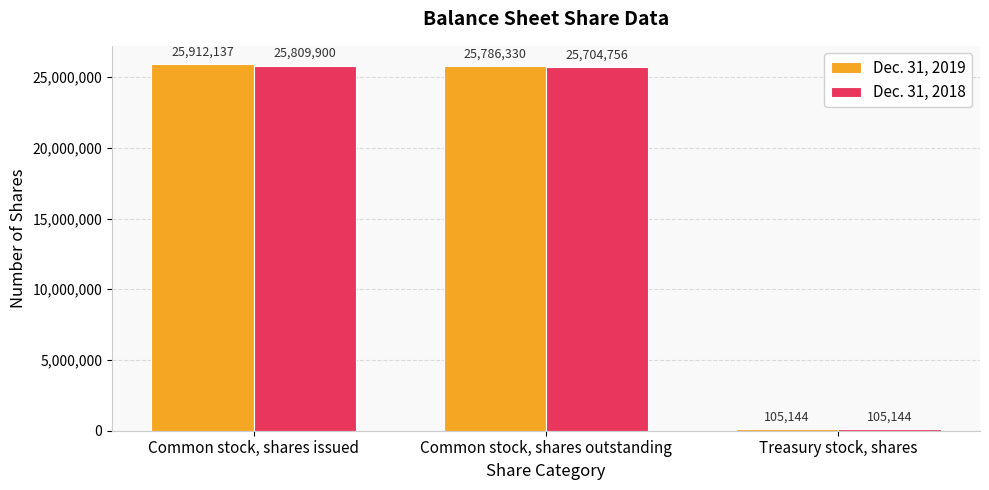

Reading right to left, transcribe all the data shown in this chart.

Dec. 31, 2019: 105144	25786330	25912137
Dec. 31, 2018: 105144	25704756	25809900